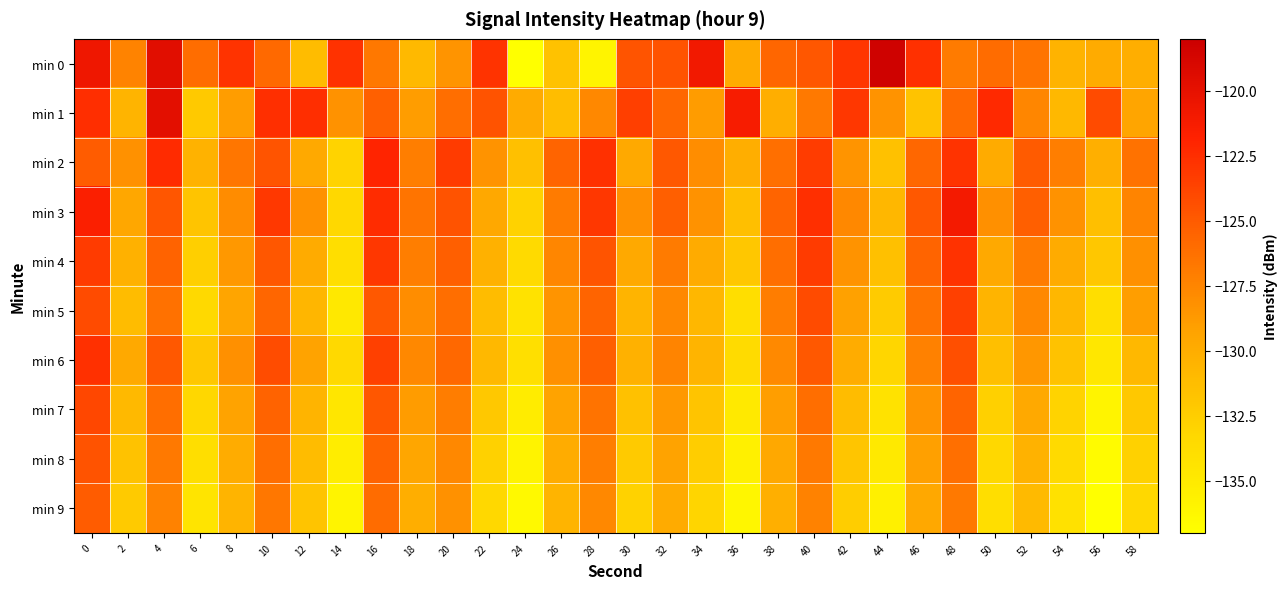

What is the total value across all series at 58?

-1299.6